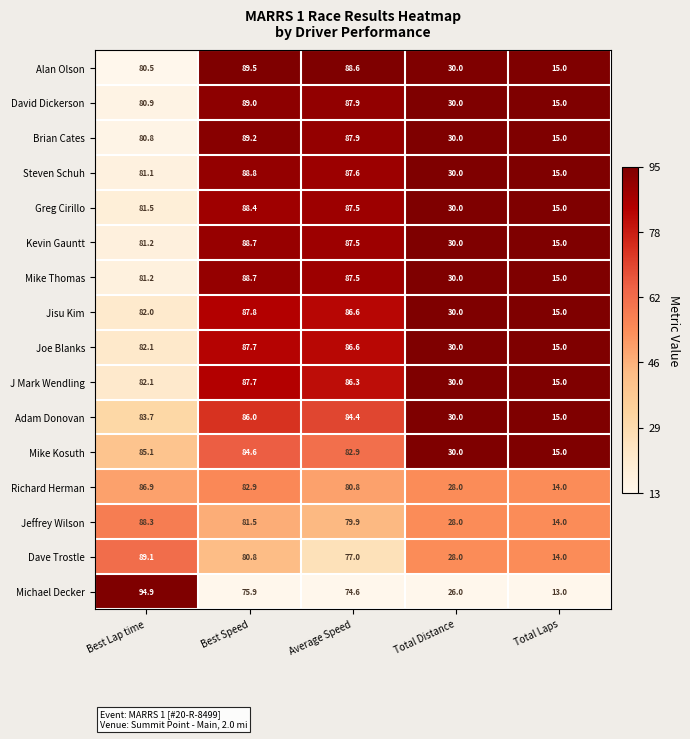

Which category has the highest value across all series?

Best Lap time